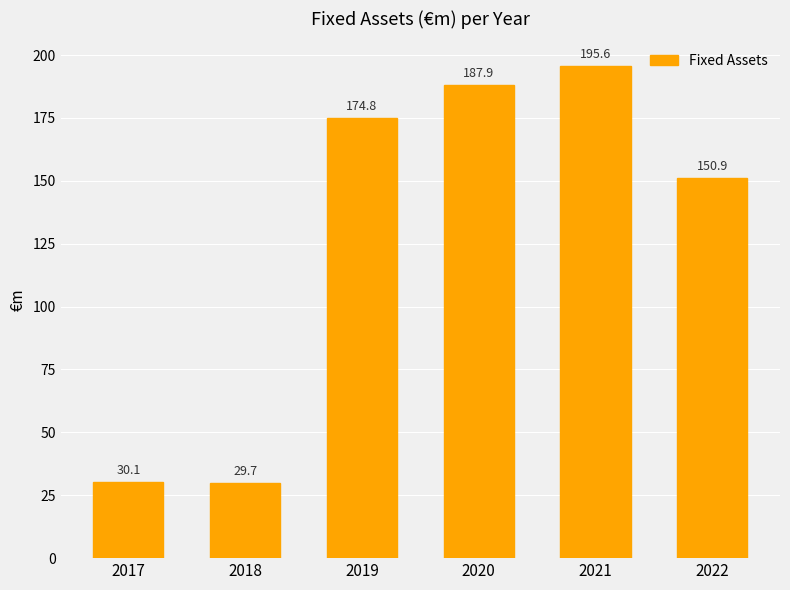

Reading left to right, extract all data points from this chart.

30.1	29.7	174.8	187.9	195.6	150.9